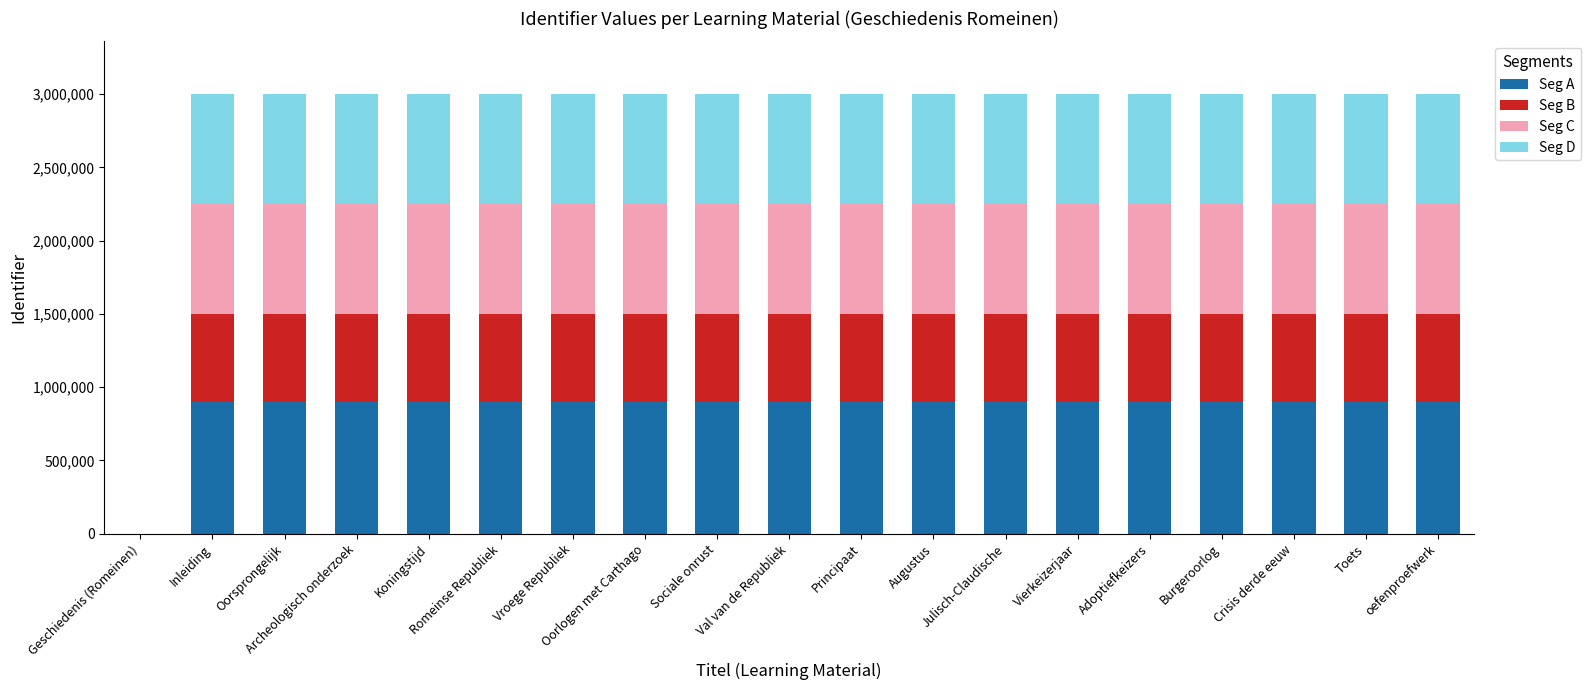

How many data points in Seg A are above 900112?

11